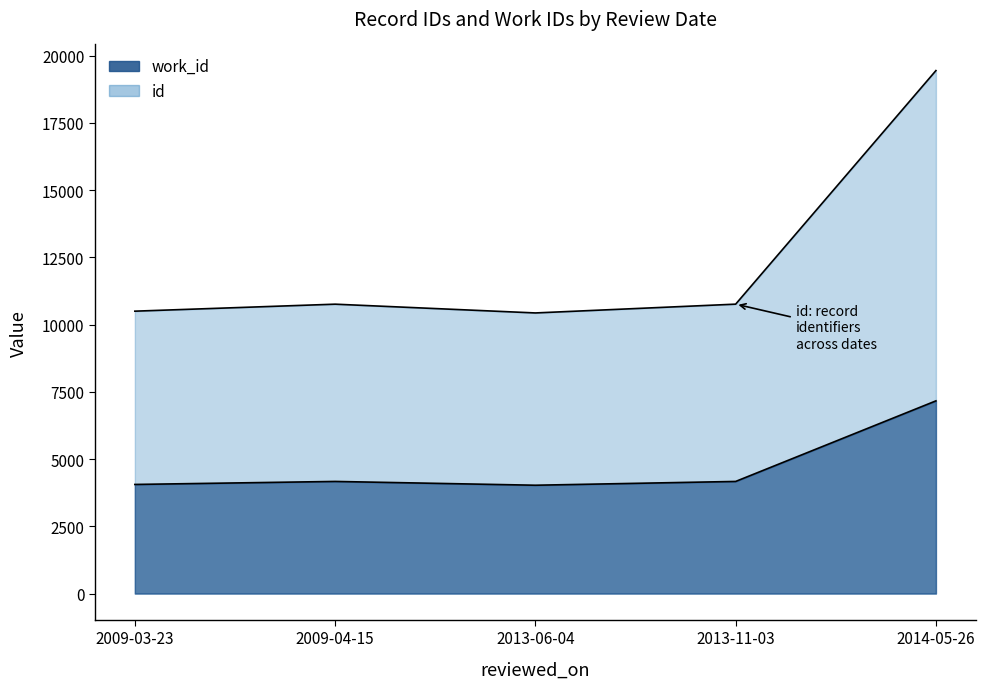

At which label is id closest to 14937?

2013-11-03